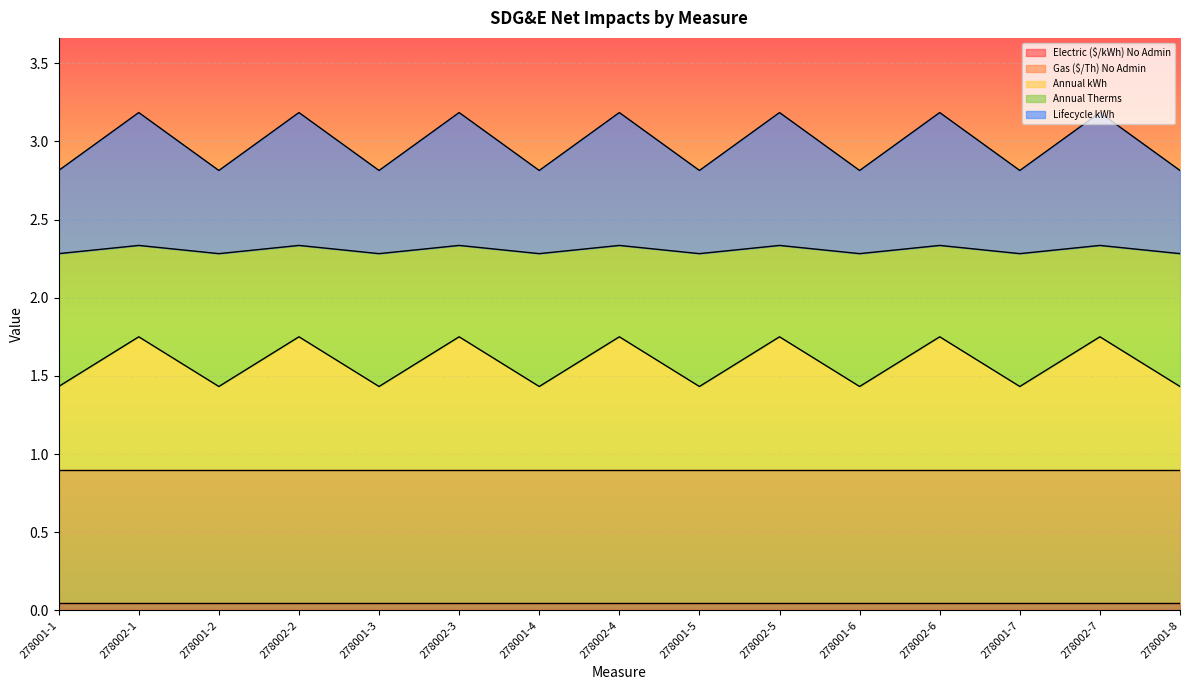

Which series changed the most between 278001-1 and 278002-7?

Lifecycle kWh